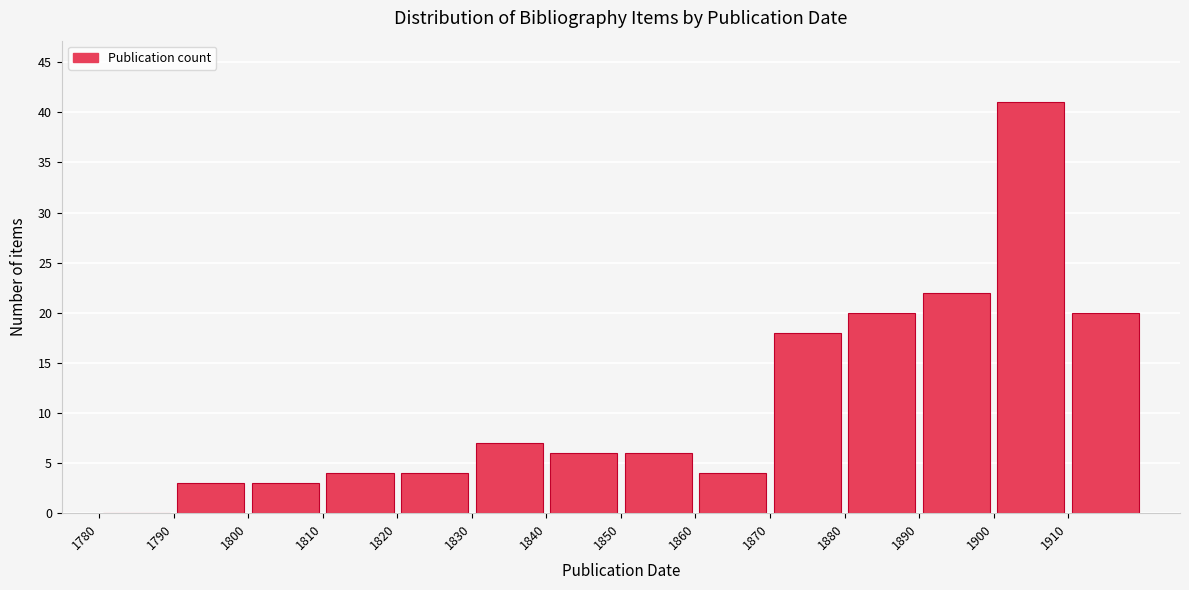

Which range on the x-axis has the tallest bar?

1900 to 1910